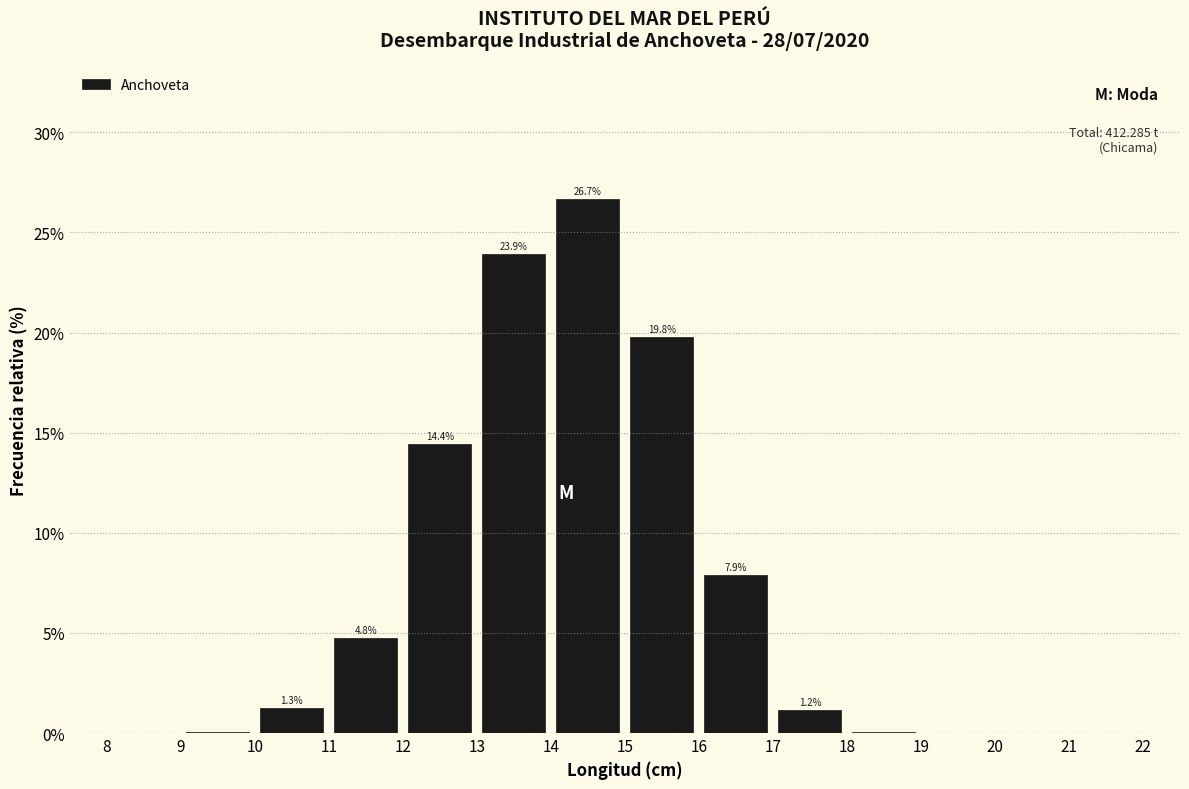

Over which range of the x-axis is the bar tallest?

14 to 15